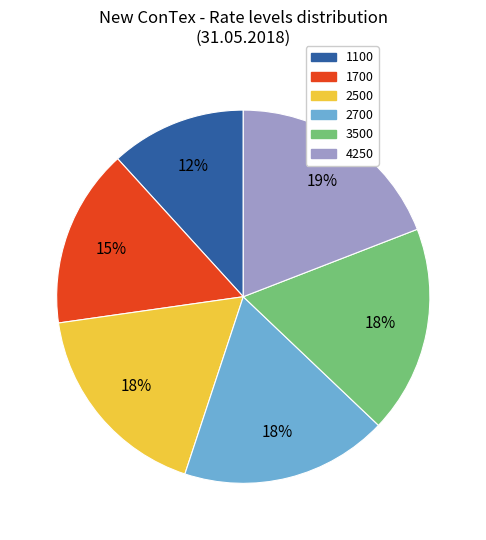

To the nearest percent, what is the difference between the 2500 and 4250 slice percentages?

1%